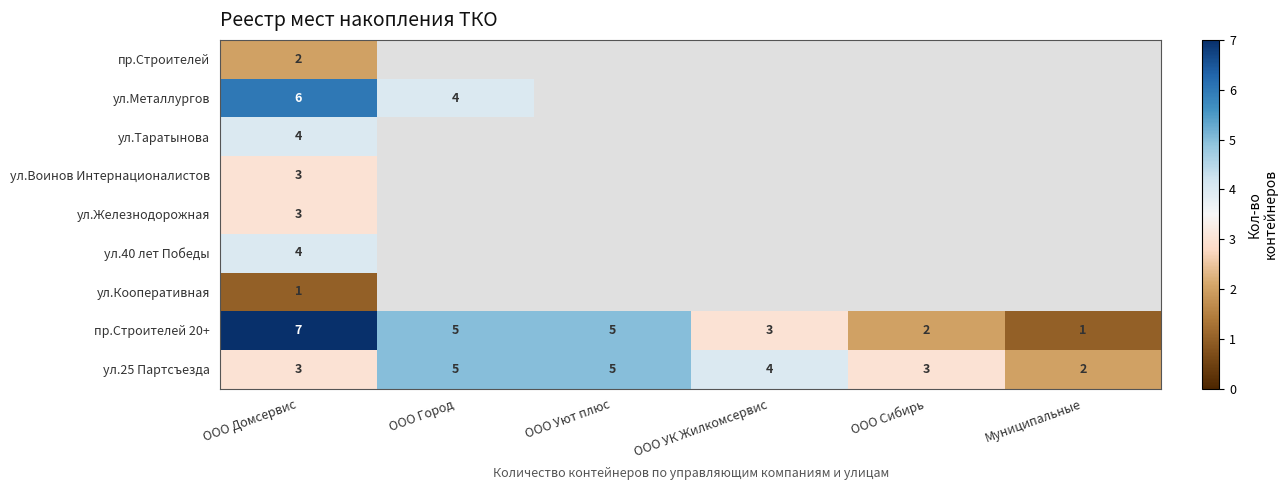

What is the maximum value for пр.Строителей 20+?

7